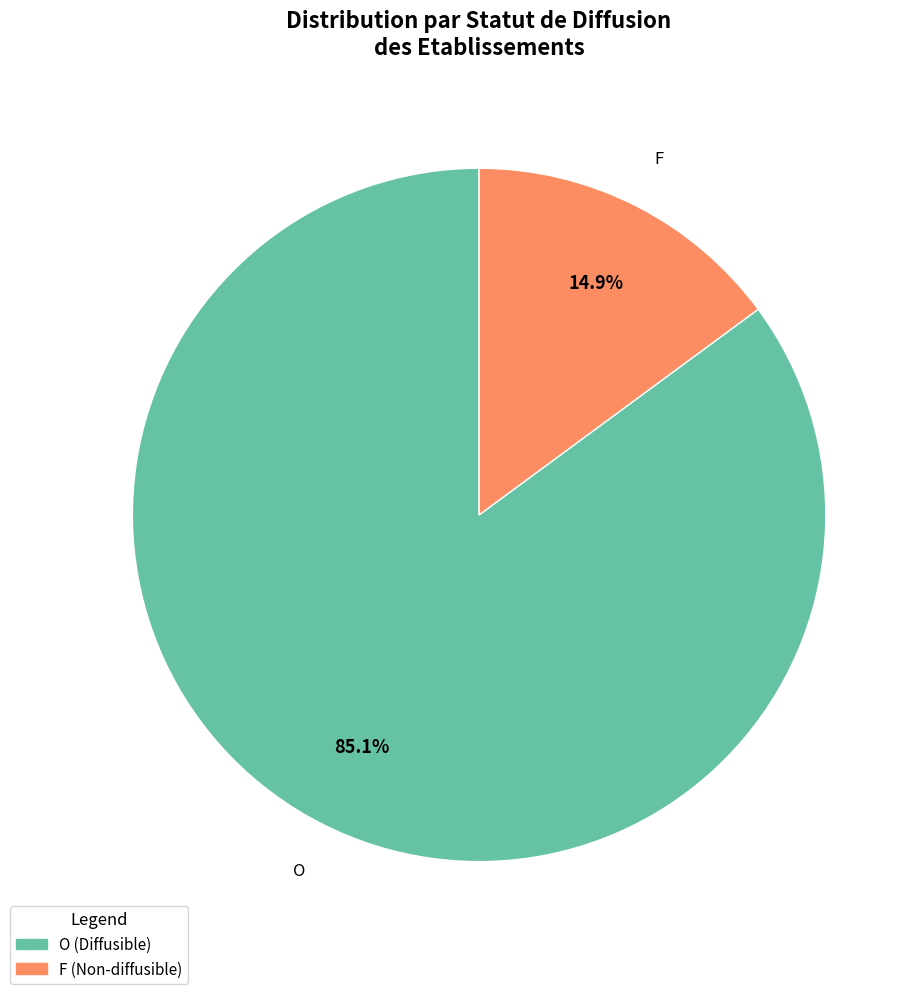

What is the largest slice in the pie chart?

O